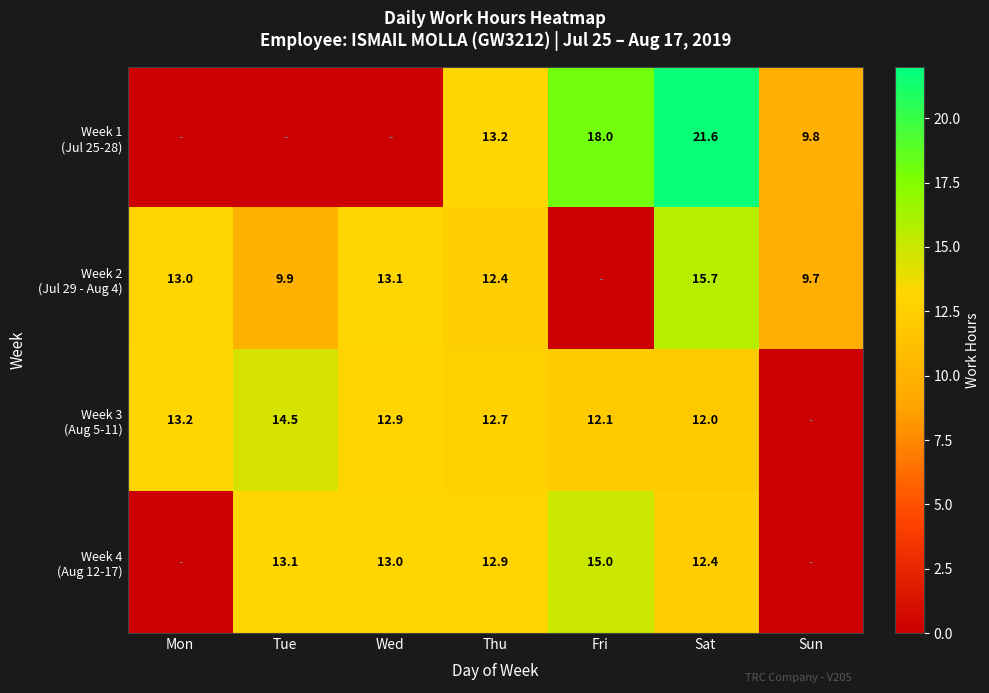

What is the total value across all series at Thu?

51.2